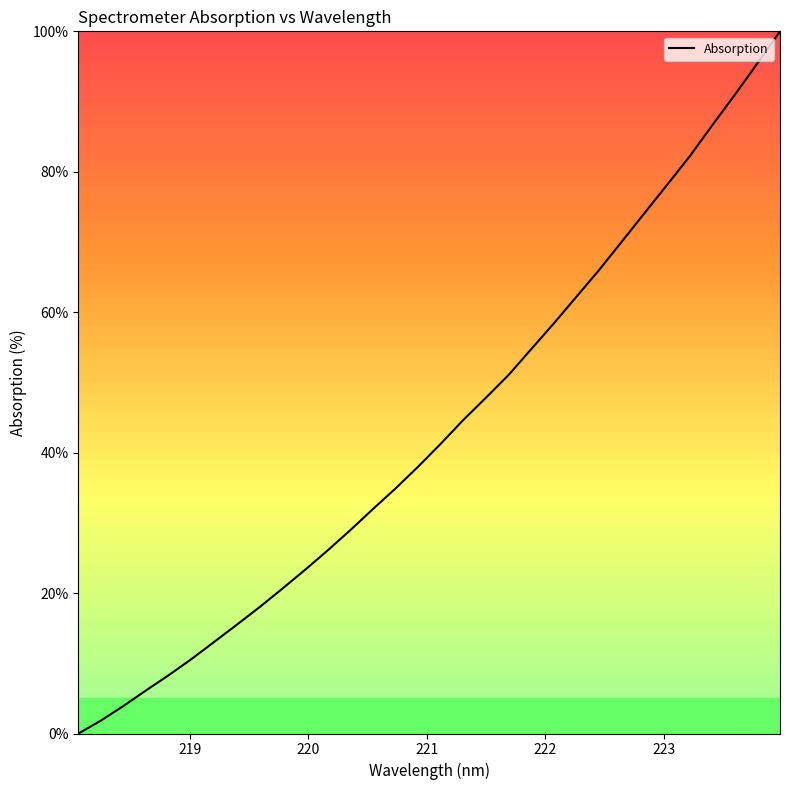

Count the number of data series in this chart.

1